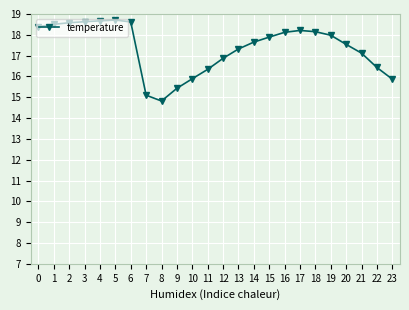

The chart shows a value of 15.9 at 10. True or false?

True